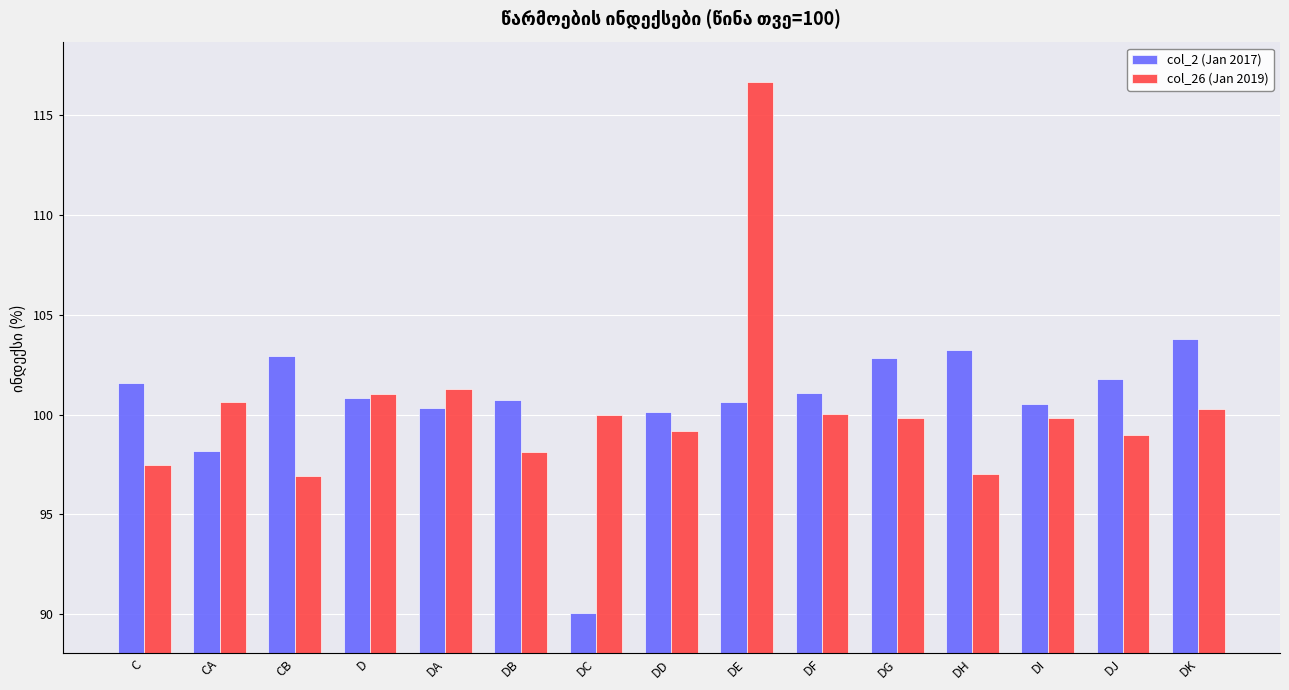

What is the label of the 1st bar from the left?

C